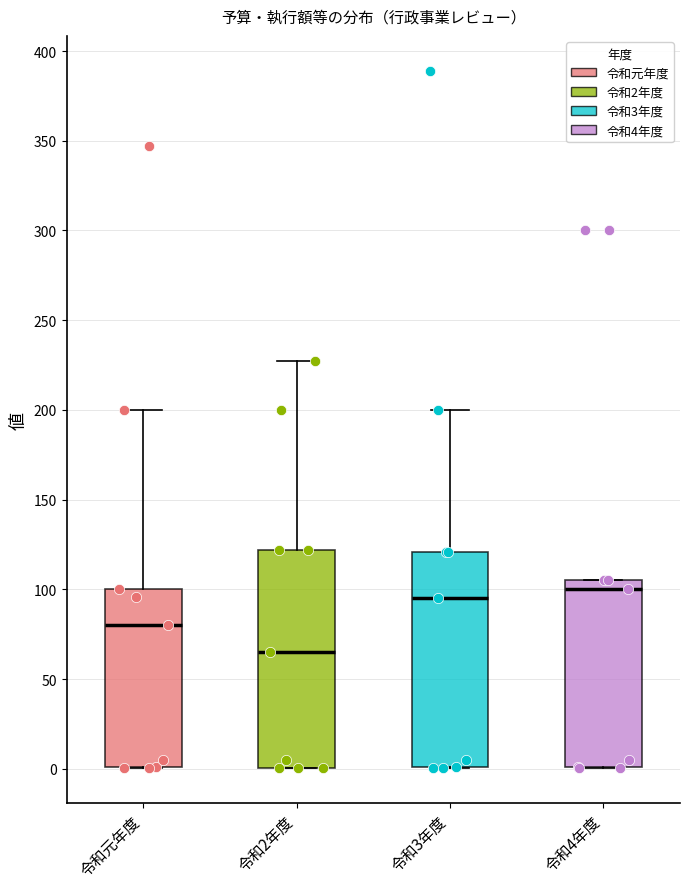

Where does the median line of the box for 令和3年度 sit on the y-axis? The values are not printed on the chart, so give them approximately, as read against the axis.

95